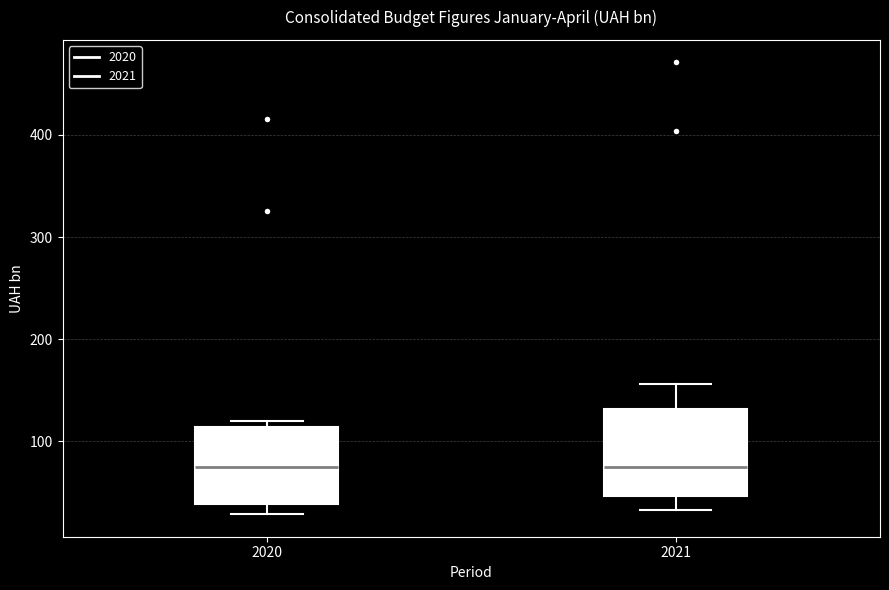

Where is the upper edge of the box at x = 2020 on the y-axis? The values are not printed on the chart, so give them approximately, as read against the axis.

110